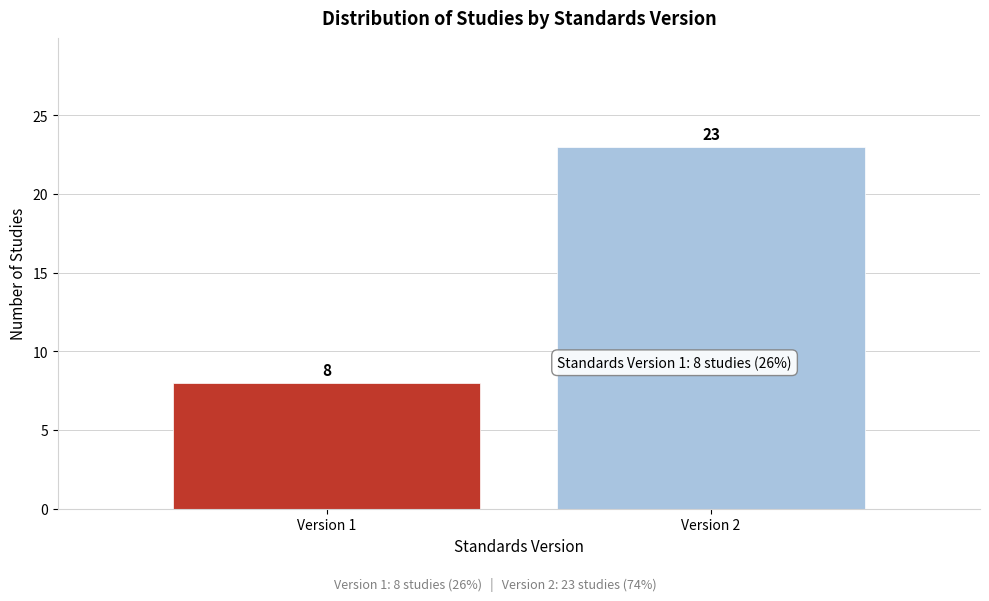

Reading right to left, transcribe all the data shown in this chart.

23	8